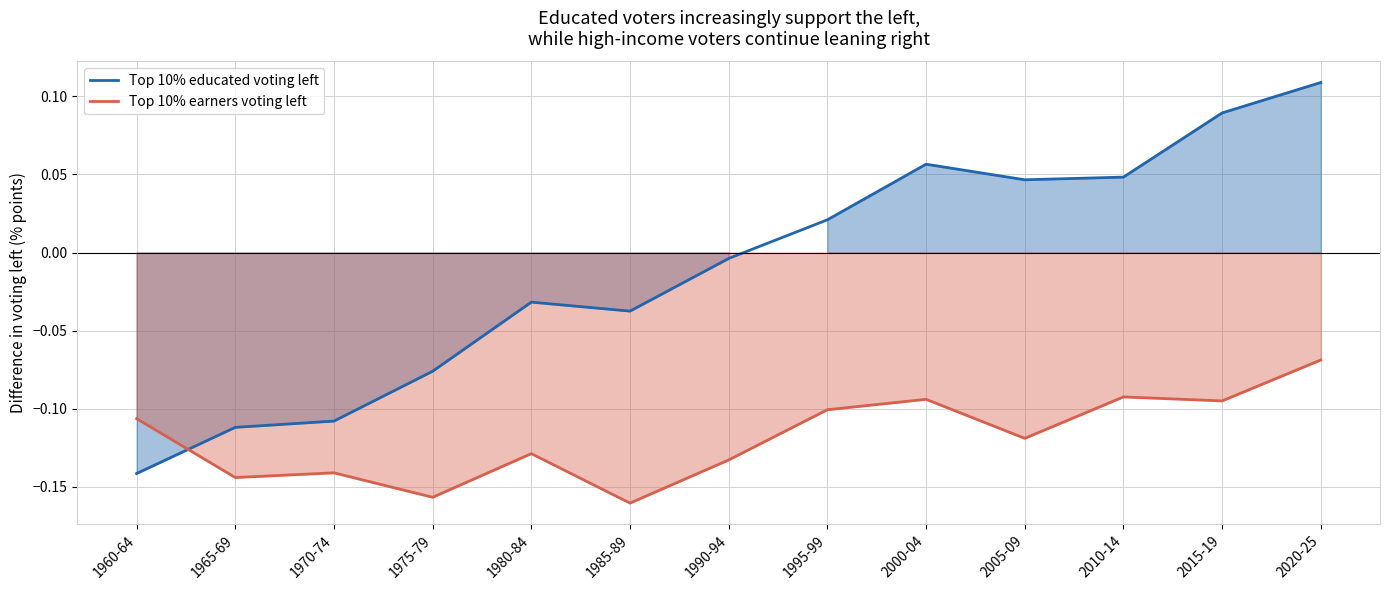

At which category does Top 10% educated voting left reach its first local peak?

1980-84